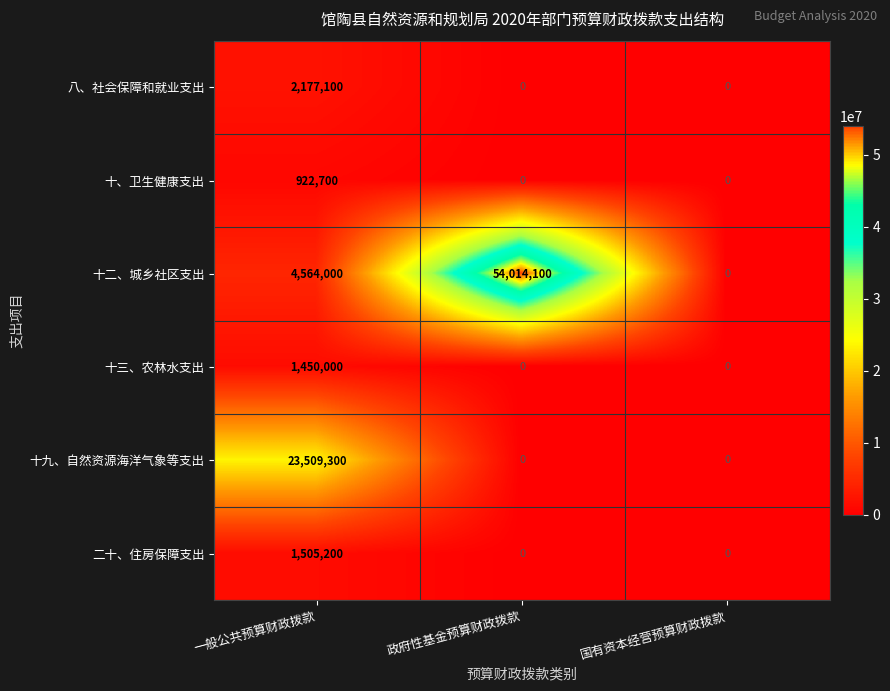

How many data points in 十、卫生健康支出 are above 0?

1